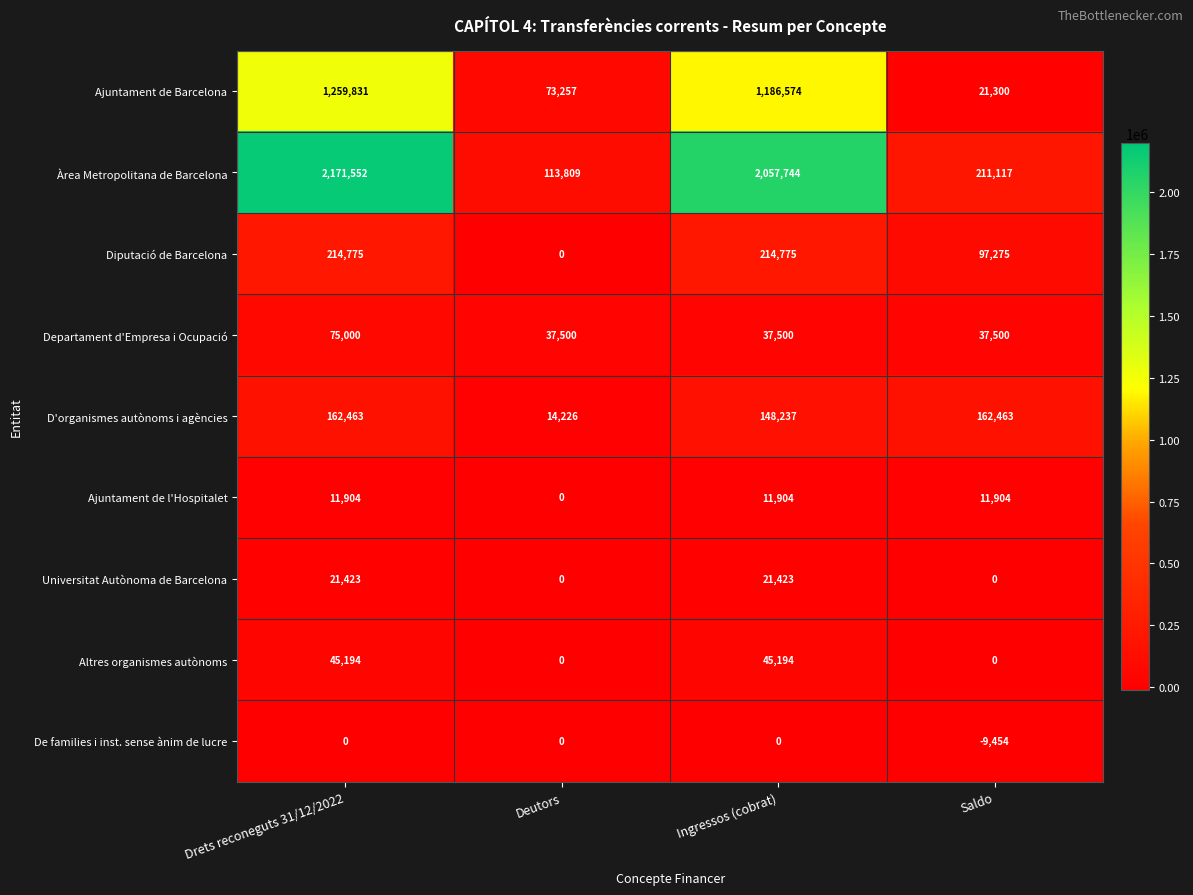

Where does the Ajuntament de Barcelona series first go above 1186574?

Drets reconeguts 31/12/2022